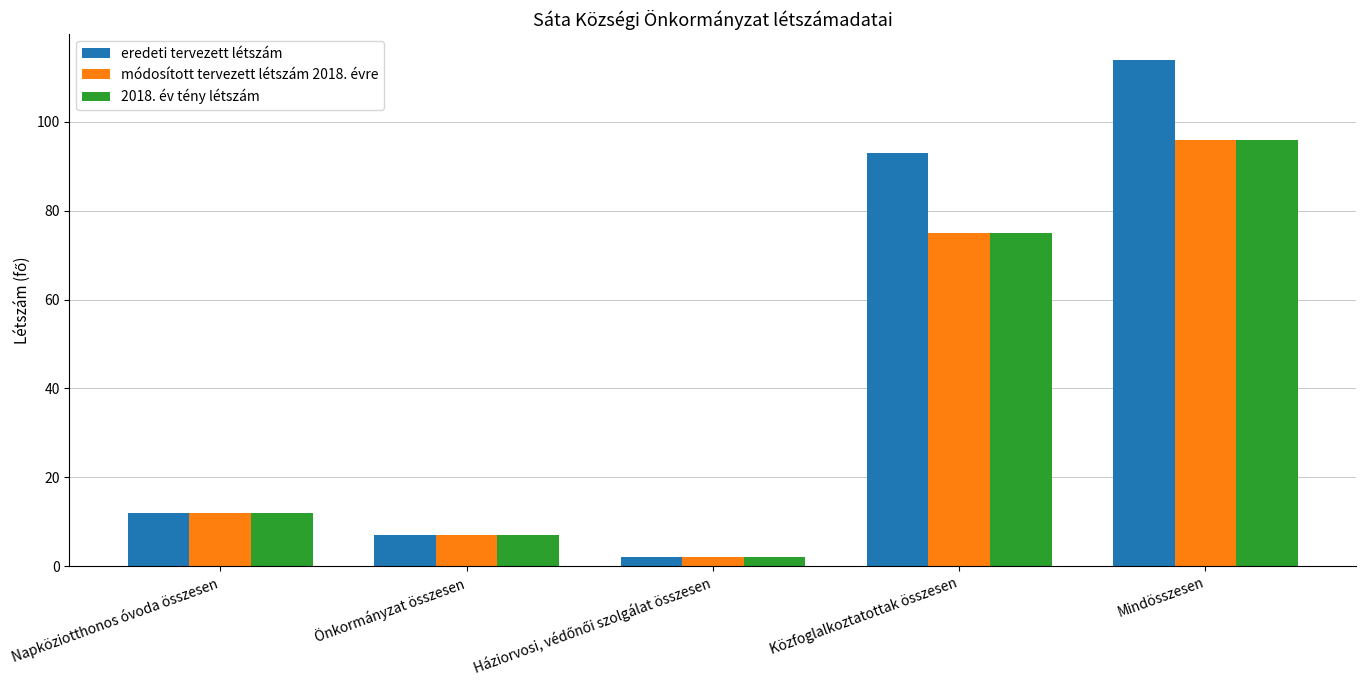

The value of eredeti tervezett létszám at Napköziotthonos óvoda összesen is 3. True or false?

False